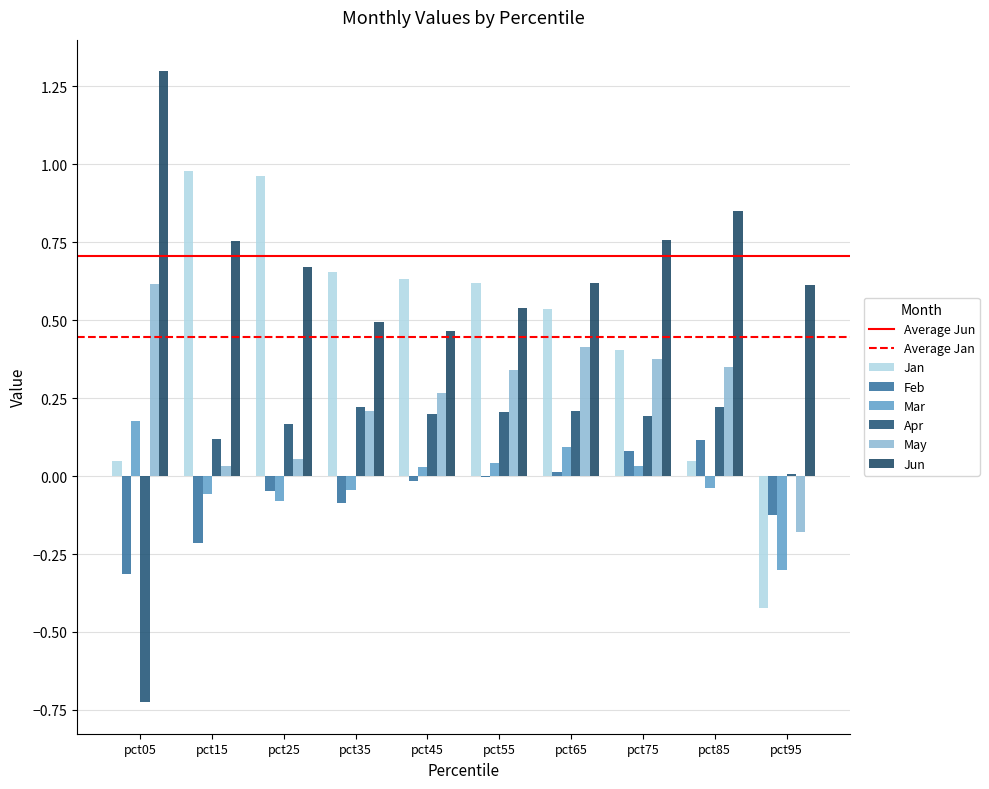

How many data points does each series have?

10